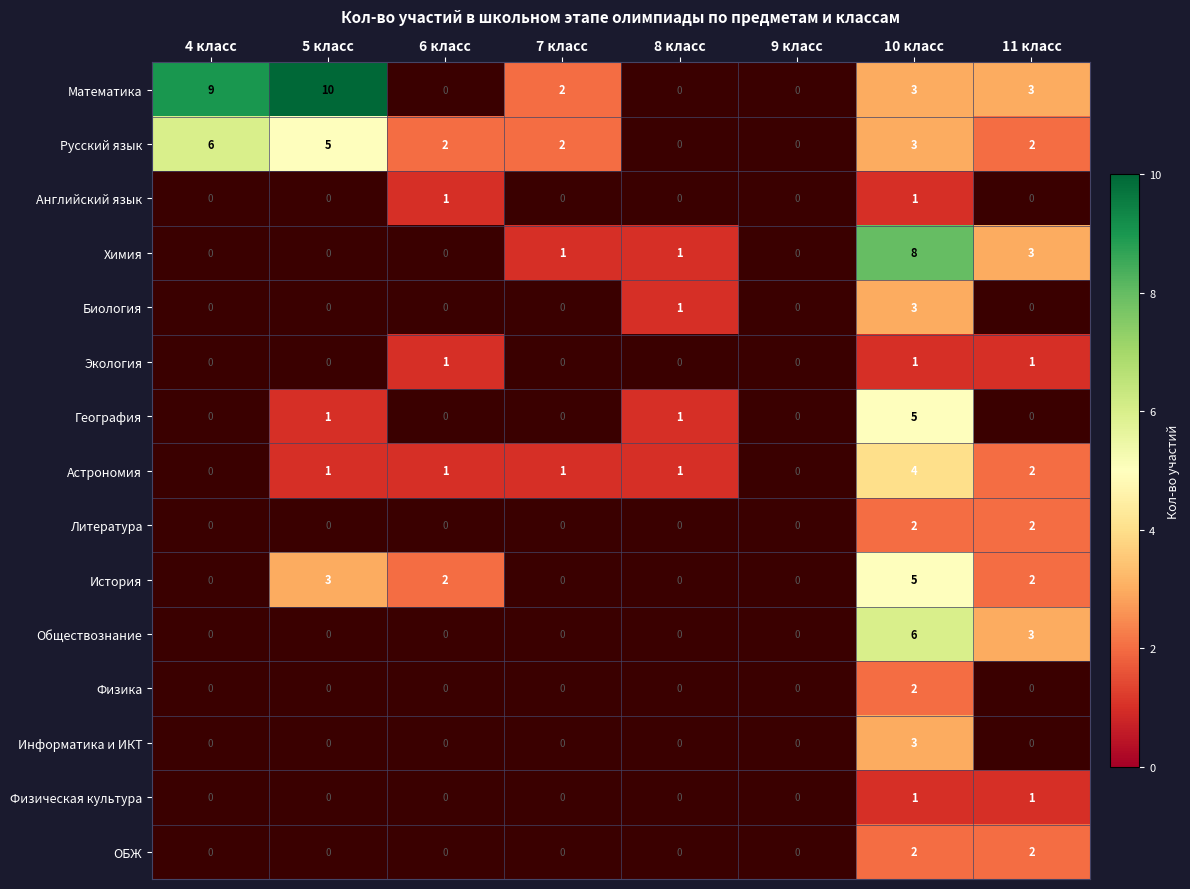

Is it true that География equals 5 at 10 класс?

True